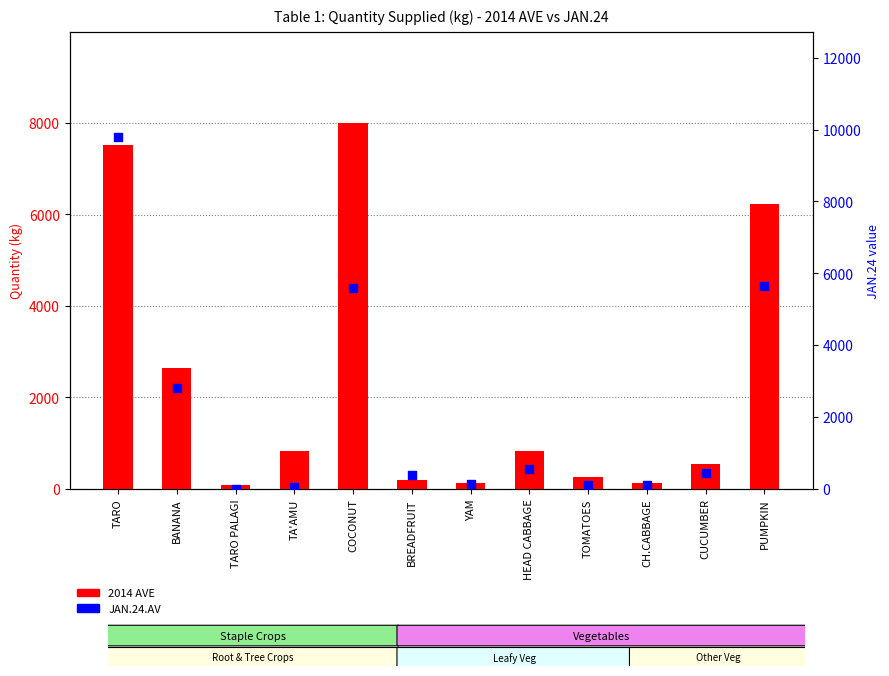

Which series has the largest total across all categories?

2014 AVE